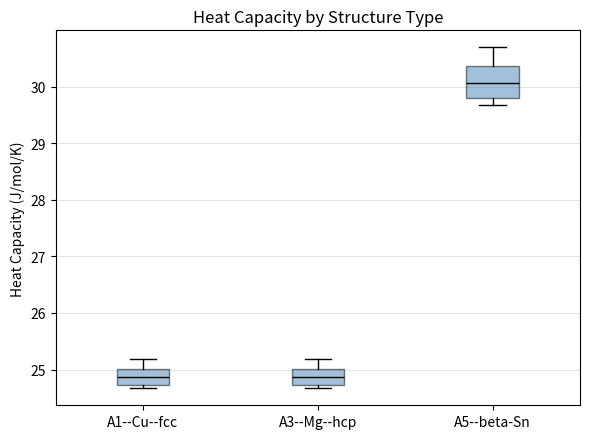

Which box has the highest median line?

A5--beta-Sn